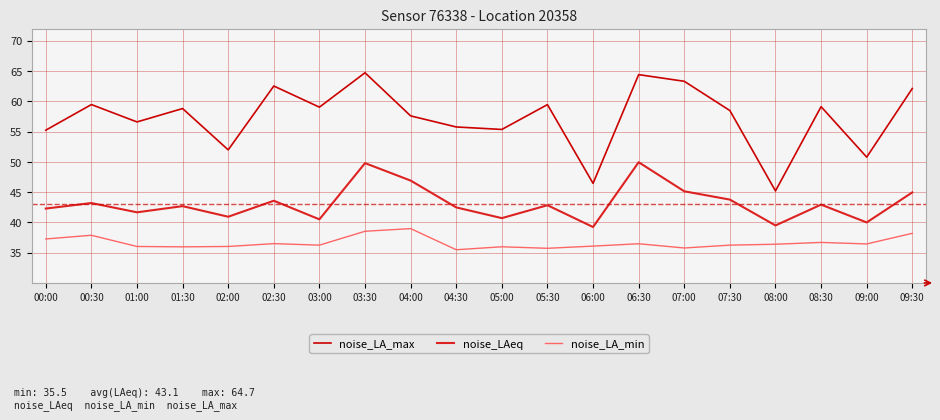

How many distinct data groups are displayed?

3